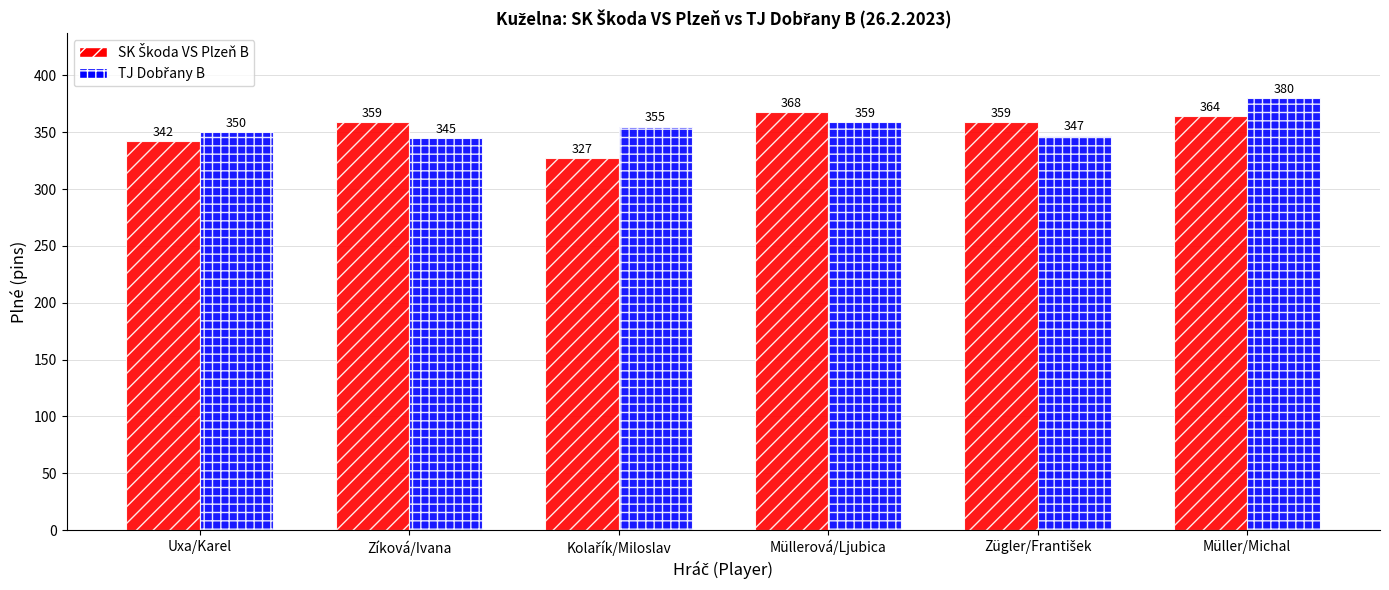

What is the minimum value shown in the chart?

327